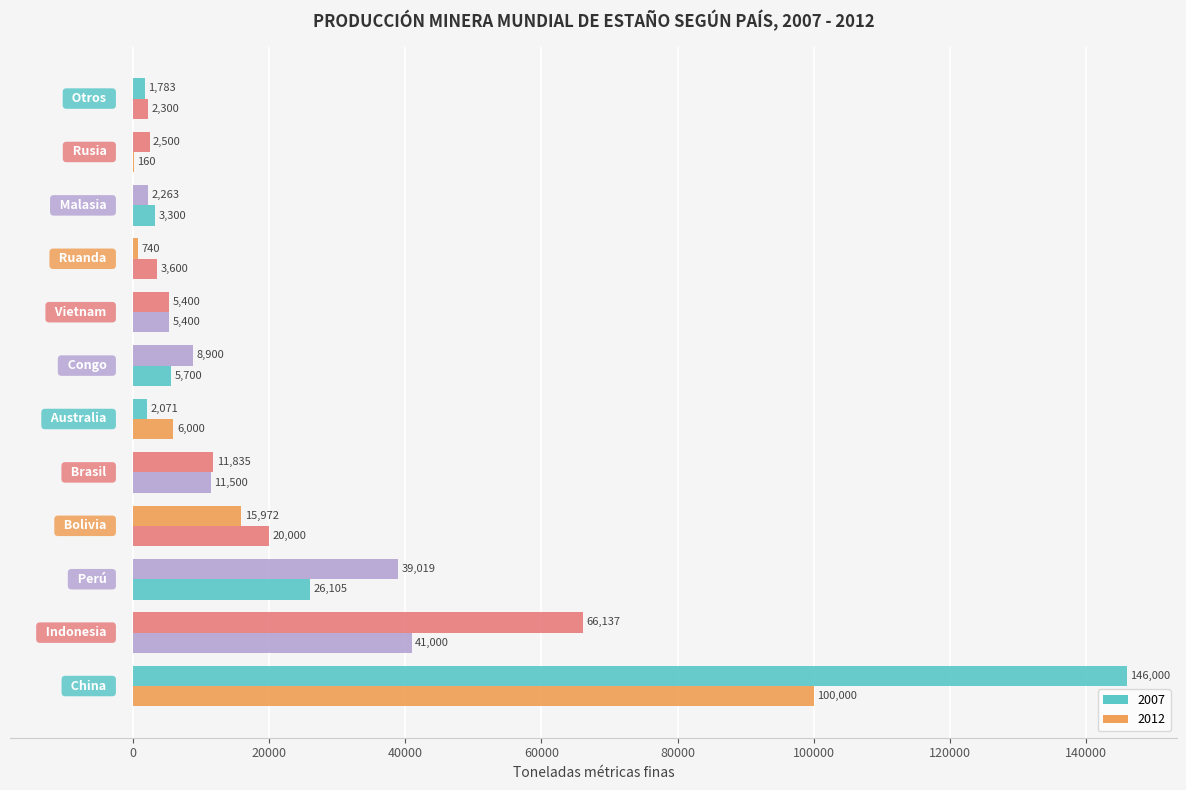

Reading left to right, extract all data points from this chart.

2007: China=146000.0	Indonesia=66137.0	Perú=39018.9	Bolivia=15972.0	Brasil=11835.0	Australia=2071.0	Congo=8900.0	Vietnam=5400.0	Ruanda=740.0	Malasia=2263.0	Rusia=2500.0	Otros=1783.0
2012: China=100000.0	Indonesia=41000.0	Perú=26104.9	Bolivia=20000.0	Brasil=11500.0	Australia=6000.0	Congo=5700.0	Vietnam=5400.0	Ruanda=3600.0	Malasia=3300.0	Rusia=160.0	Otros=2300.0